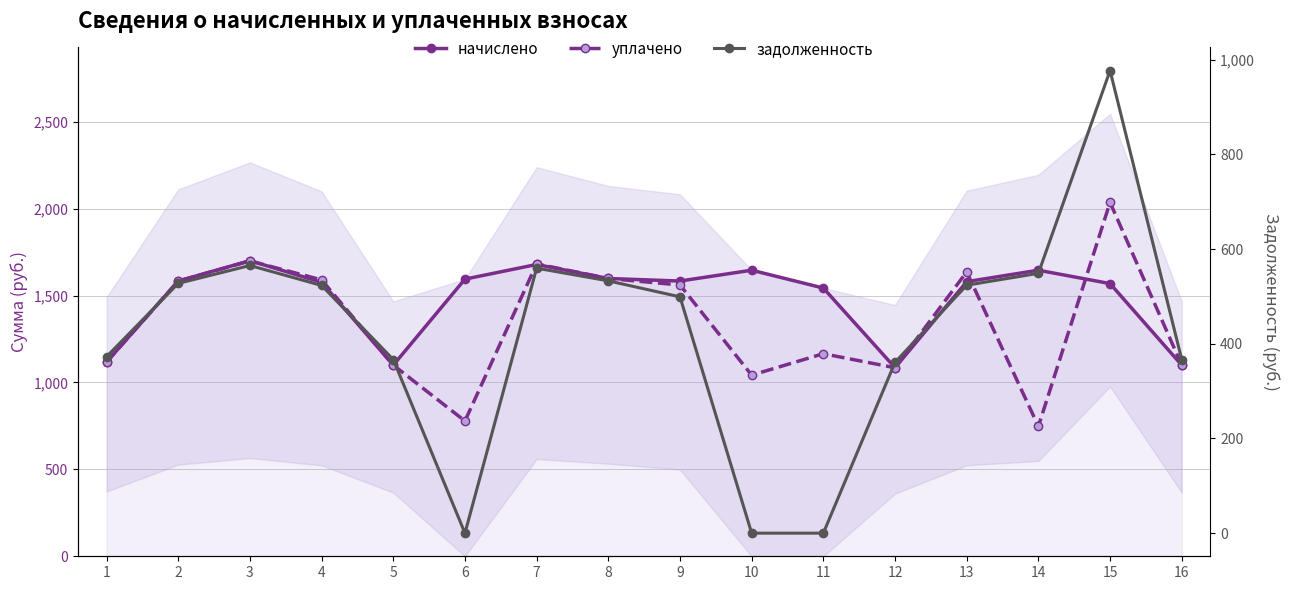

True or false: задолженность and начислено cross at least once.

False